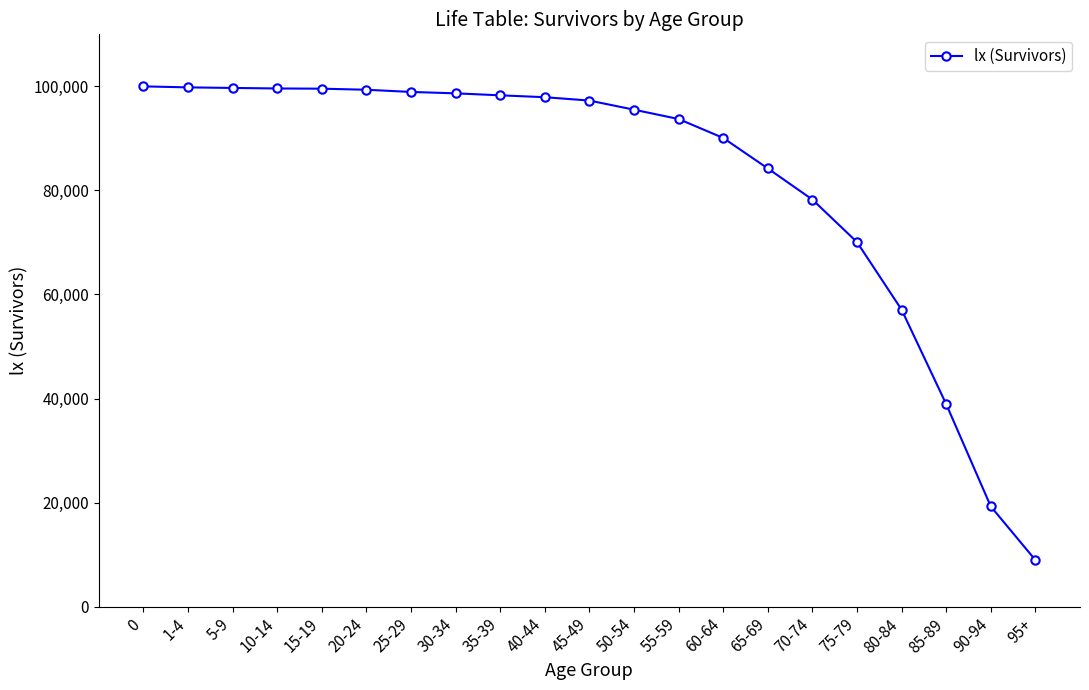

What is the sum of all values?

1725177